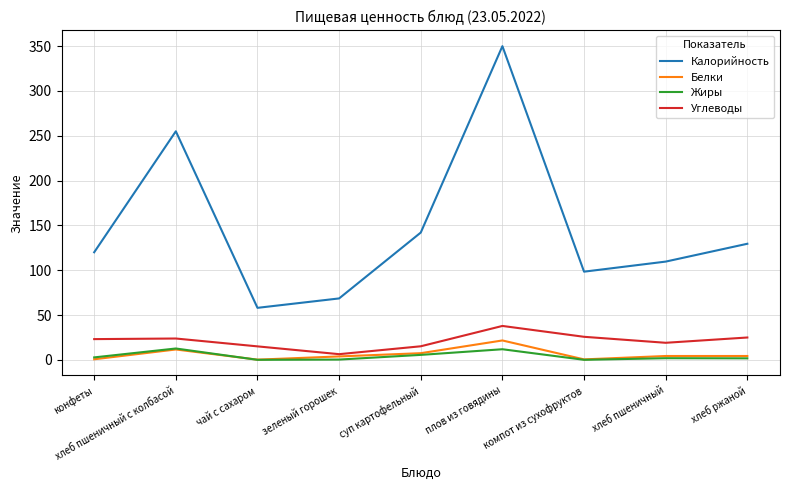

True or false: Калорийность and Углеводы intersect in this chart.

False